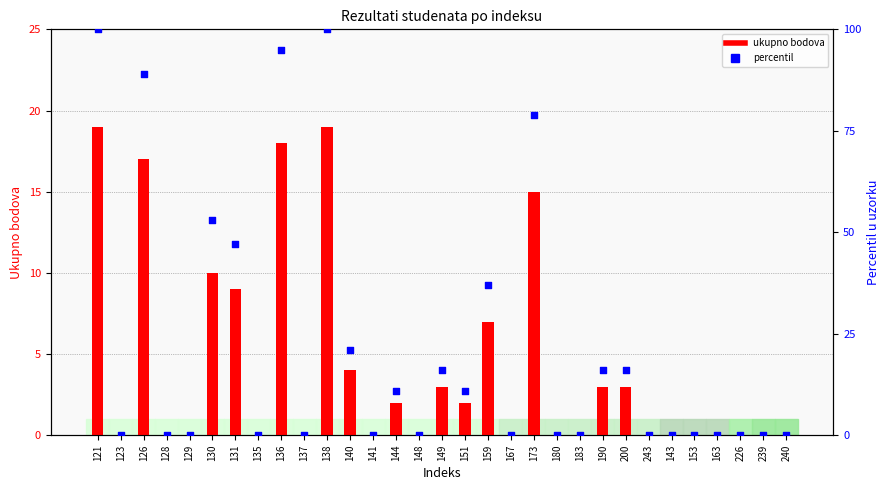

At which category is the sum across all series the highest?

121